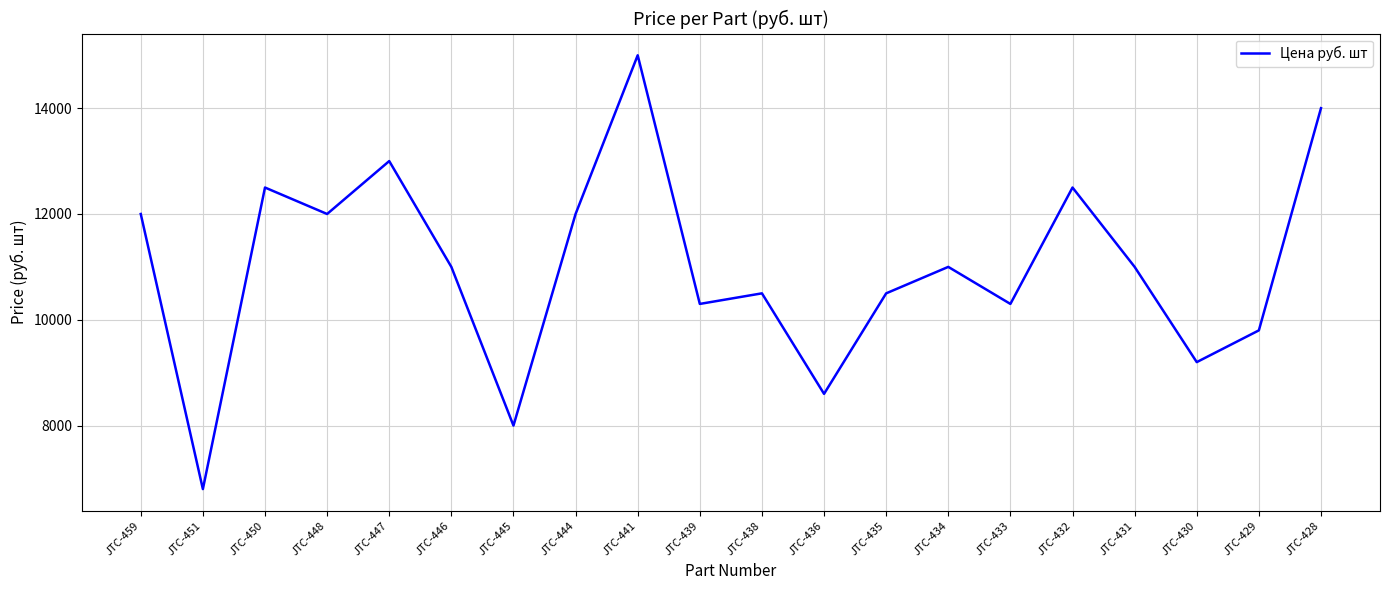

Where does the data first go above 11000?

JTC-459